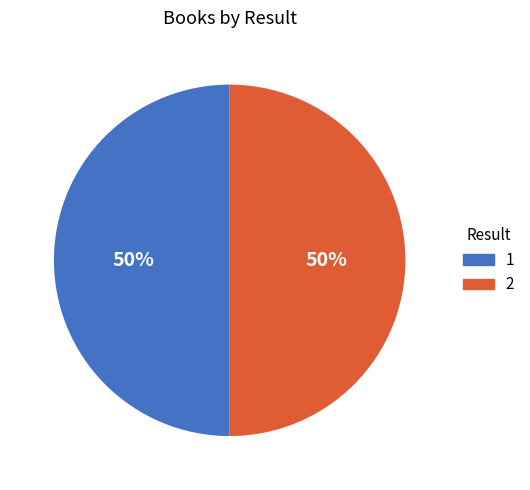

The 1 slice represents 50% of the pie. True or false?

True